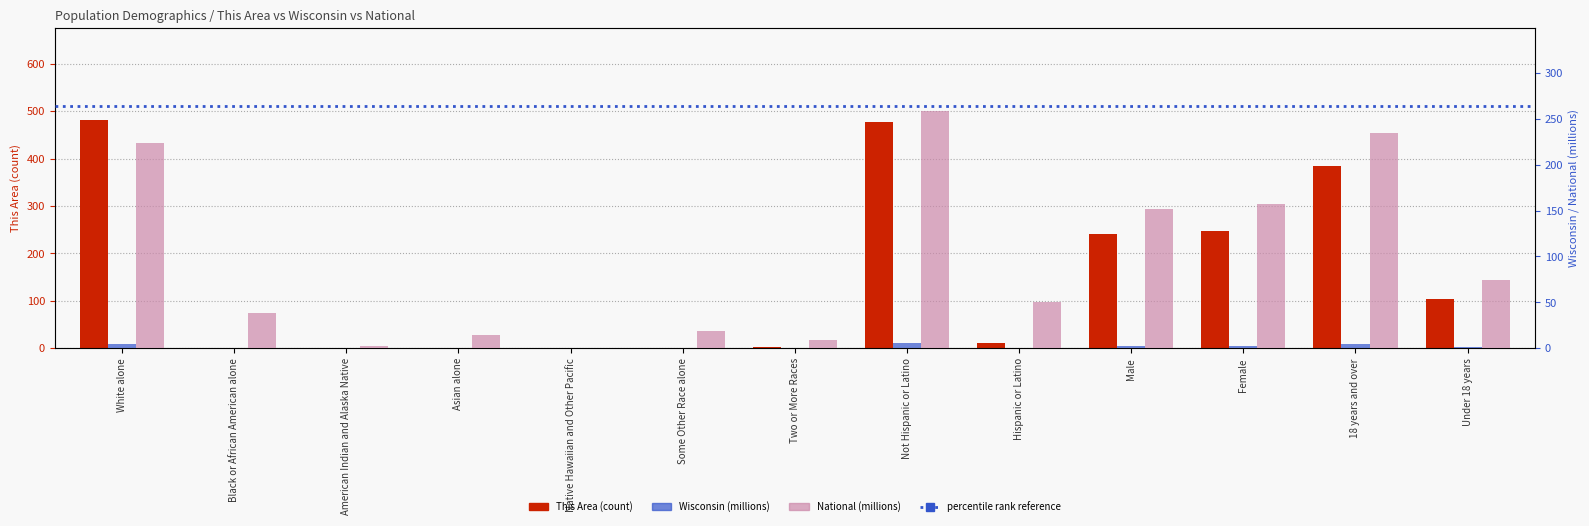

Reading left to right, list all the values displayed in this chart.

This Area (count): White alone=482.0	Black or African American alone=0.0	American Indian and Alaska Native=1.0	Asian alone=1.0	Native Hawaiian and Other Pacific=0.0	Some Other Race alone=0.0	Two or More Races=3.0	Not Hispanic or Latino=476.0	Hispanic or Latino=11.0	Male=240.0	Female=247.0	18 years and over=384.0	Under 18 years=103.0
Wisconsin (millions): White alone=4.9	Black or African American alone=0.4	American Indian and Alaska Native=0.1	Asian alone=0.1	Native Hawaiian and Other Pacific=0.0	Some Other Race alone=0.1	Two or More Races=0.1	Not Hispanic or Latino=5.4	Hispanic or Latino=0.3	Male=2.8	Female=2.9	18 years and over=4.3	Under 18 years=1.3
National (millions): White alone=223.6	Black or African American alone=38.9	American Indian and Alaska Native=2.9	Asian alone=14.7	Native Hawaiian and Other Pacific=0.5	Some Other Race alone=19.1	Two or More Races=9.0	Not Hispanic or Latino=258.3	Hispanic or Latino=50.5	Male=151.8	Female=157.0	18 years and over=234.6	Under 18 years=74.2